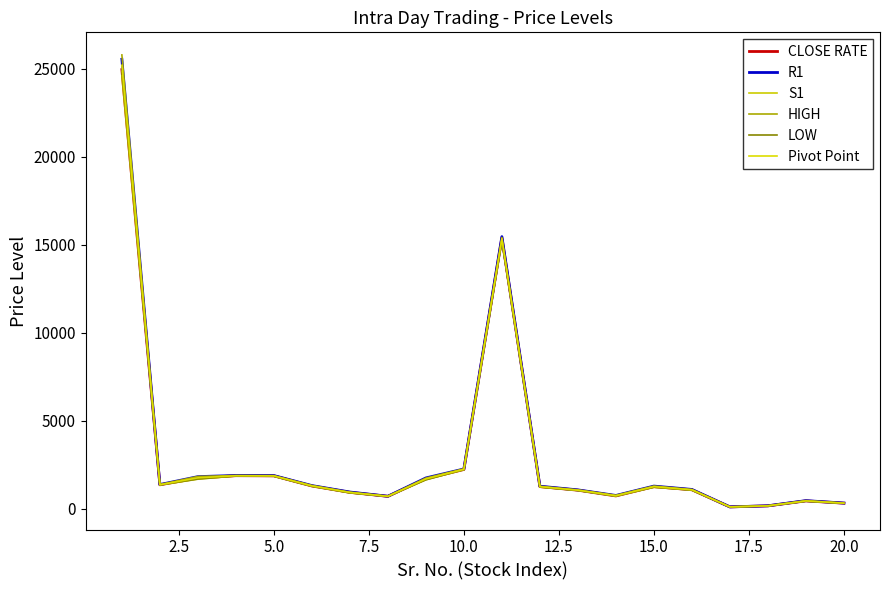

Is this an area chart (filled region under the line)?

No